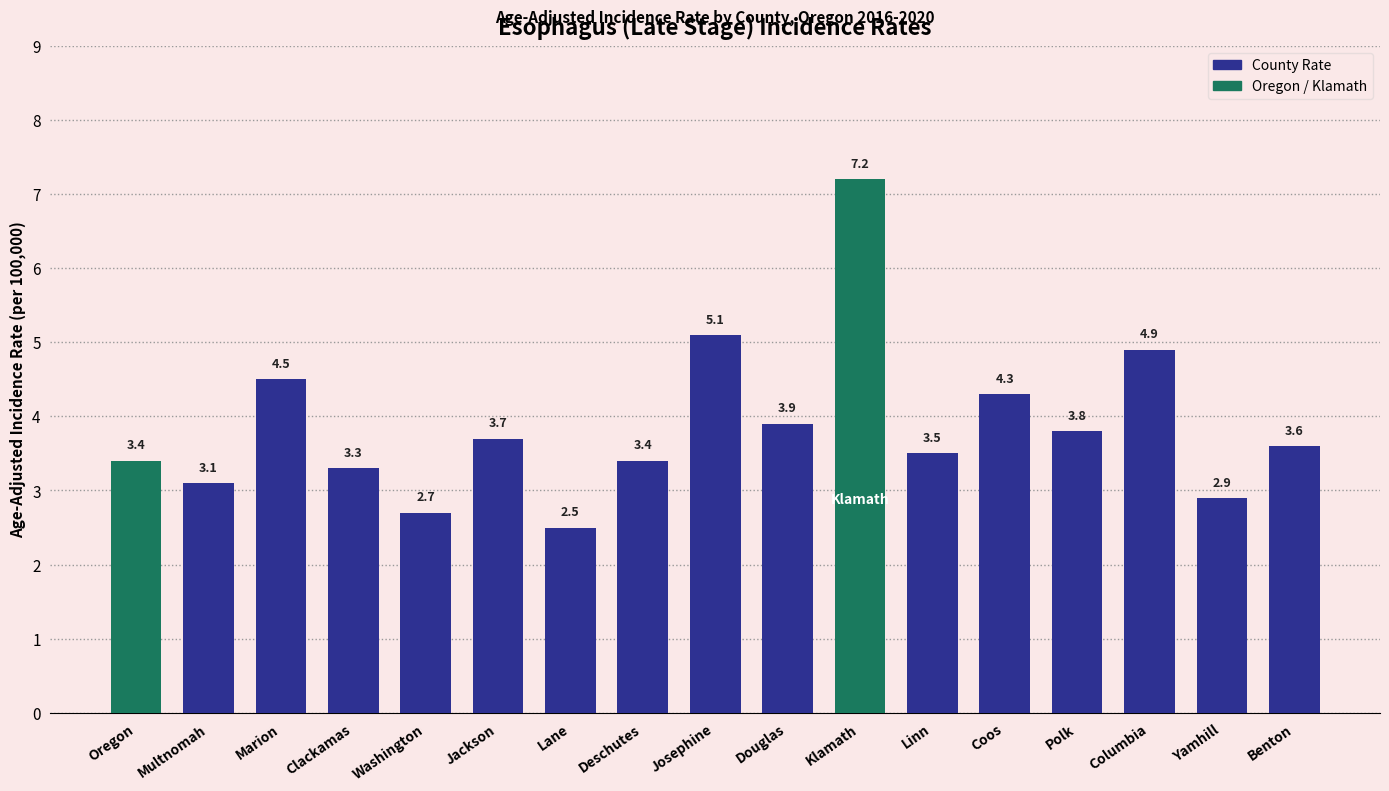

Does the chart contain stacked bars?

No